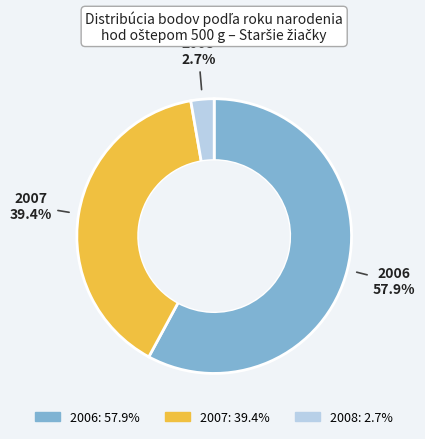

Does any single category account for the majority?

Yes